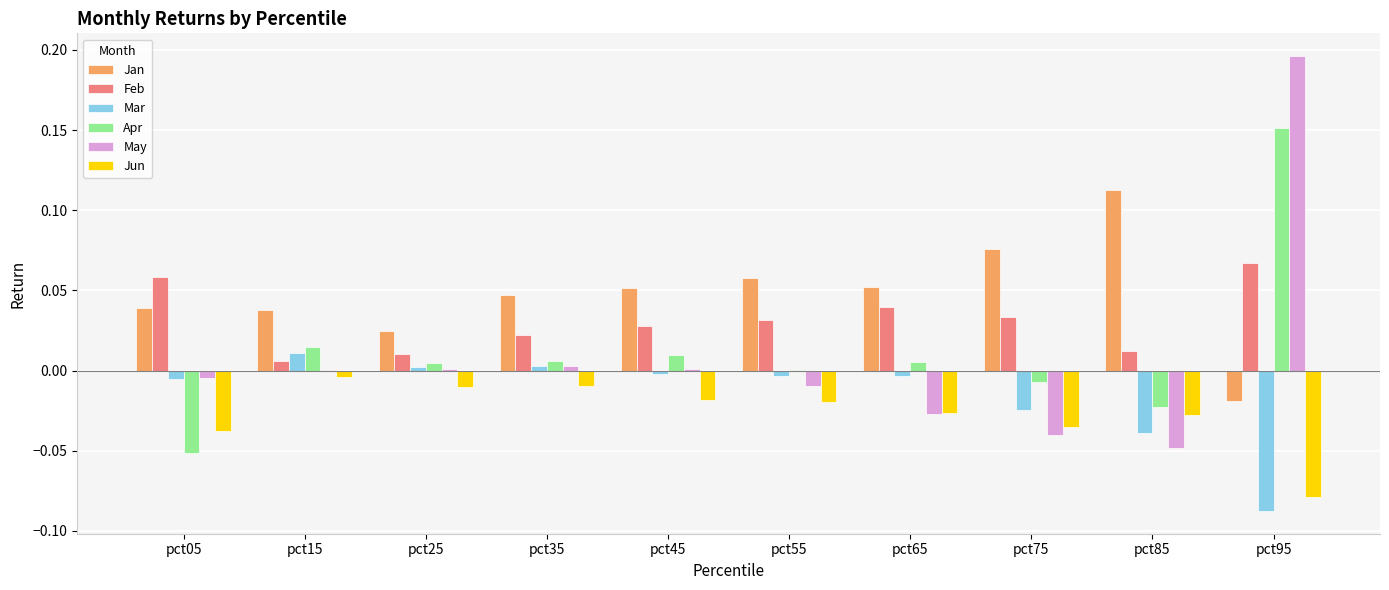

The value of Feb at pct65 is 0.0. True or false?

True